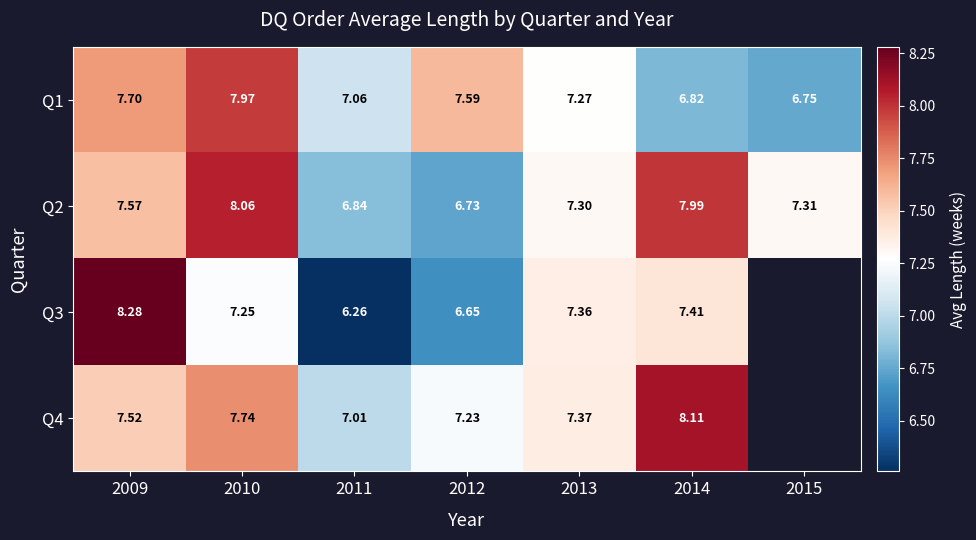

At which category does the chart reach its minimum across all series?

2011